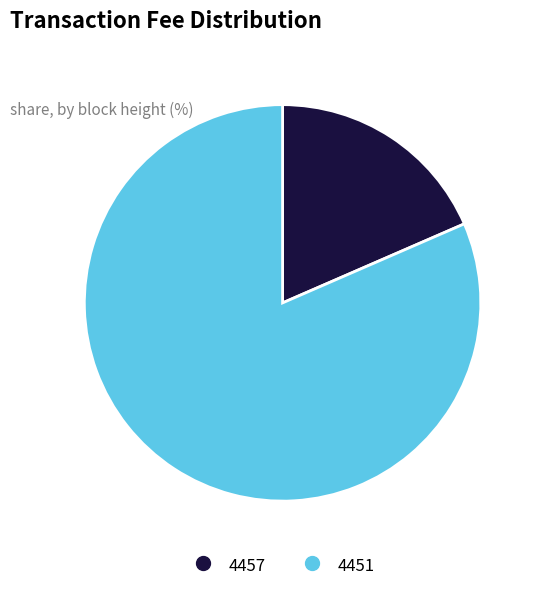

Which slice is the largest?

4451